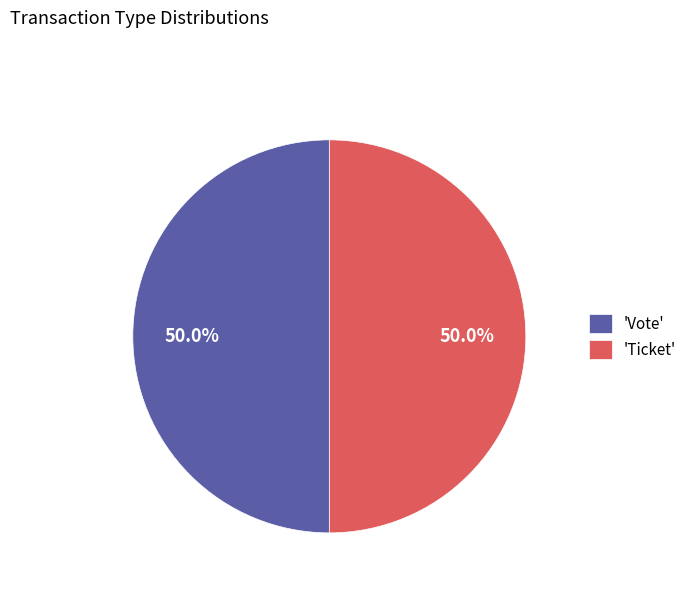

What is the total percentage of 'Vote' and 'Ticket'?

100.0%